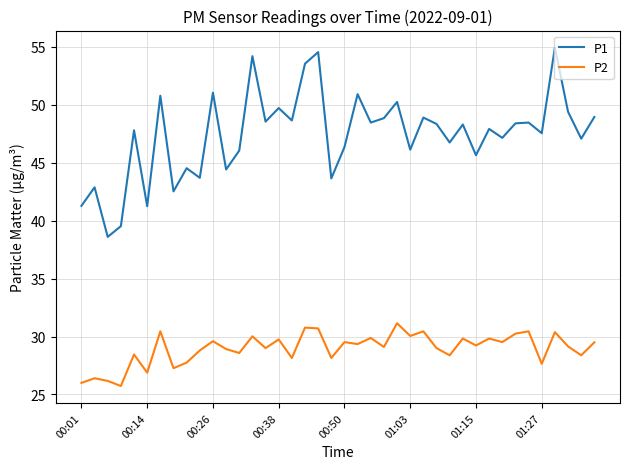

What is the maximum value shown in the chart?

55.0